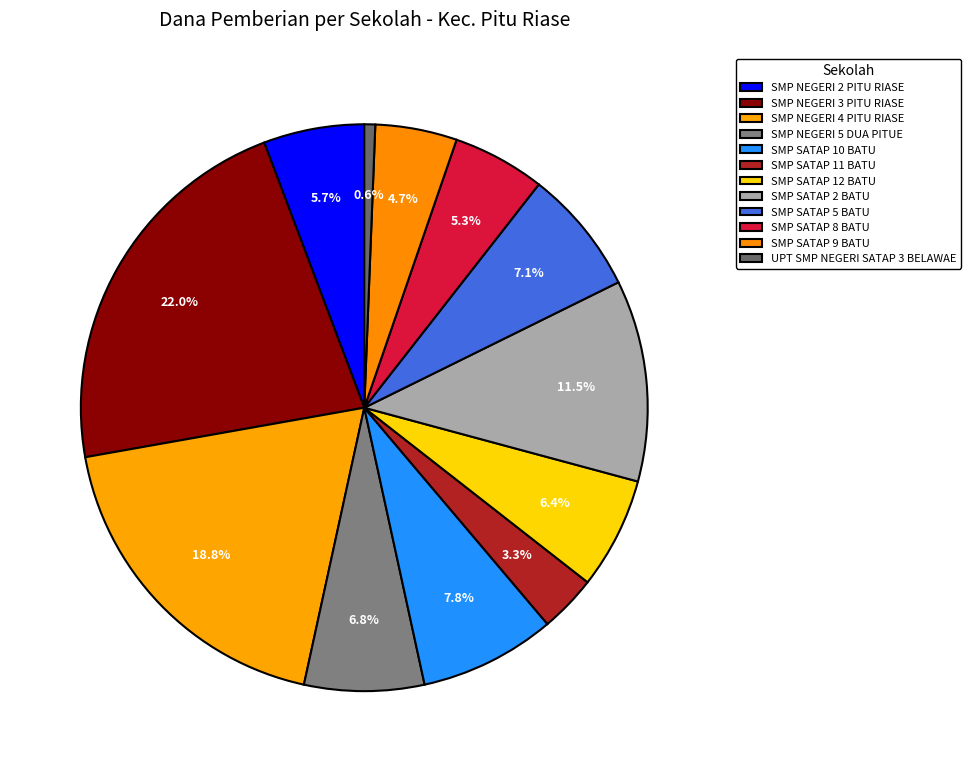

What percentage is the SMP SATAP 8 BATU slice, to the nearest percent?

5%